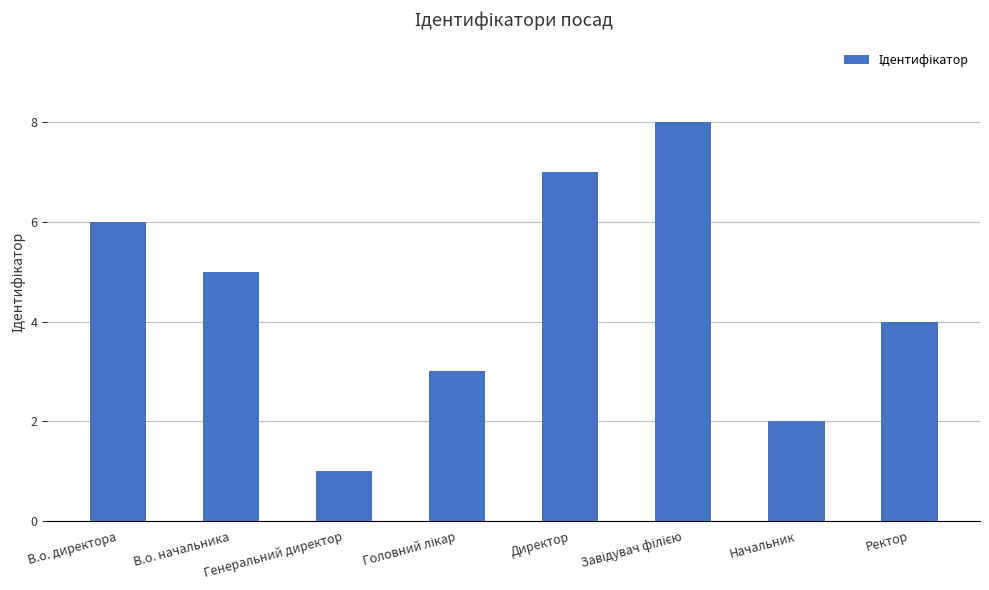

True or false: the data shows 2 at Начальник.

True